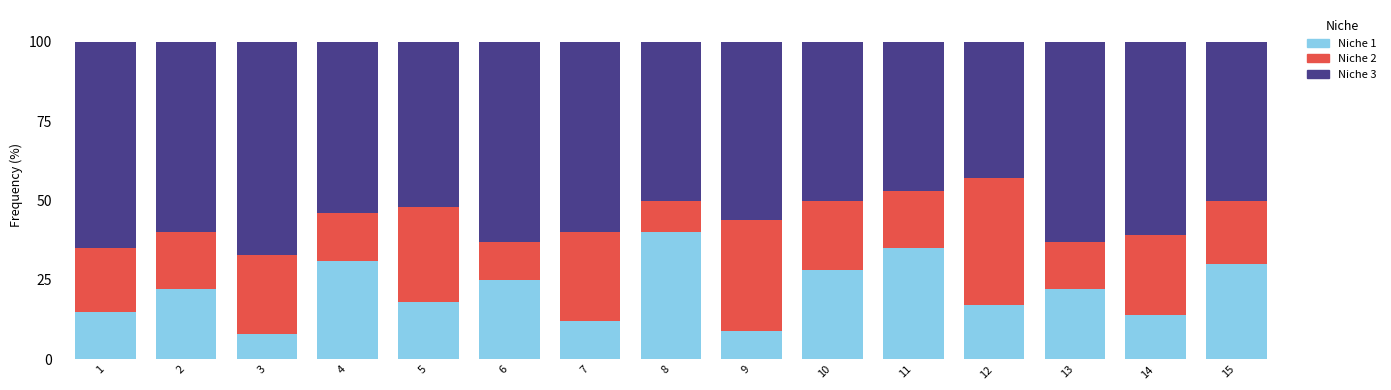

Are the bars horizontal?

No